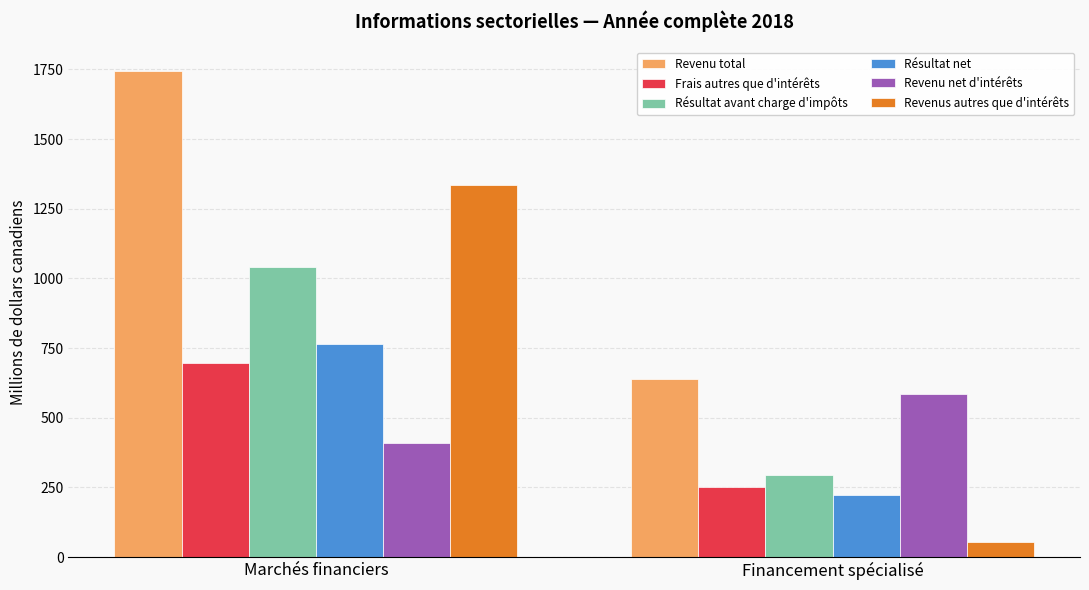

How many groups of bars are there?

2